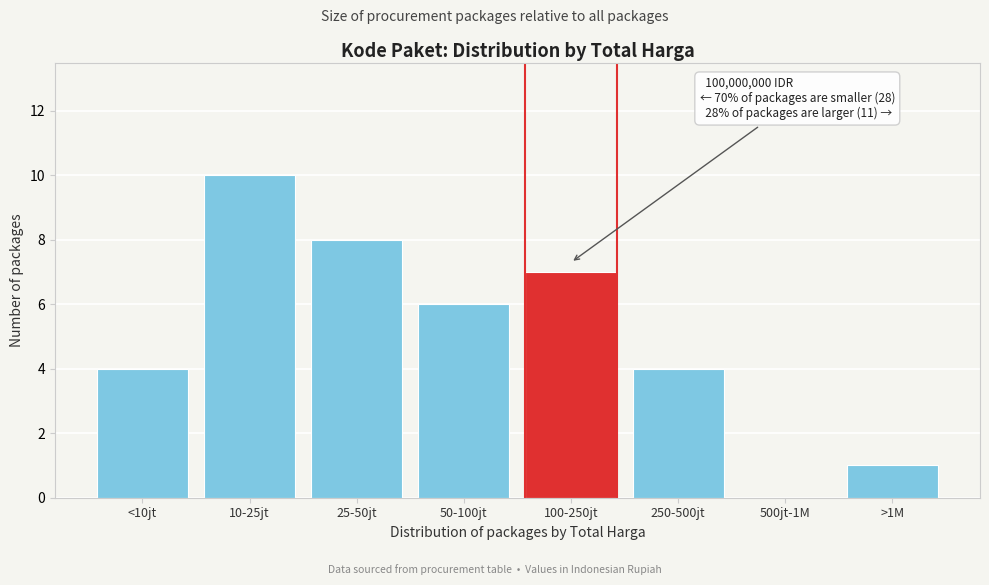

Reading right to left, what are all the values shown in this chart?

>1M=1	500jt-1M=0	250-500jt=4	100-250jt=7	50-100jt=6	25-50jt=8	10-25jt=10	<10jt=4